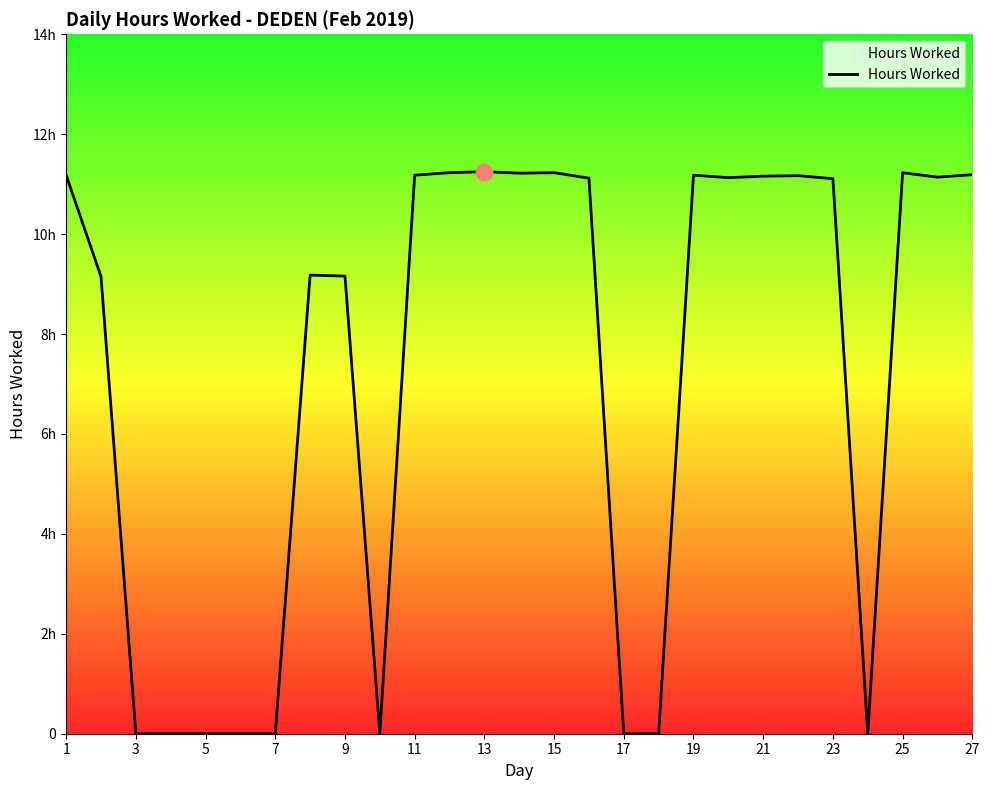

Reading left to right, list all the values displayed in this chart.

11.2	9.2	0.0	0.0	0.0	0.0	0.0	9.2	9.2	0.0	11.2	11.2	11.2	11.2	11.2	11.1	0.0	0.0	11.2	11.1	11.2	11.2	11.1	0.0	11.2	11.1	11.2